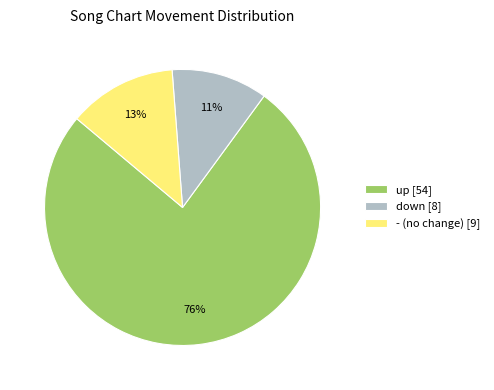

Is it true that - is 22% of the pie?

False